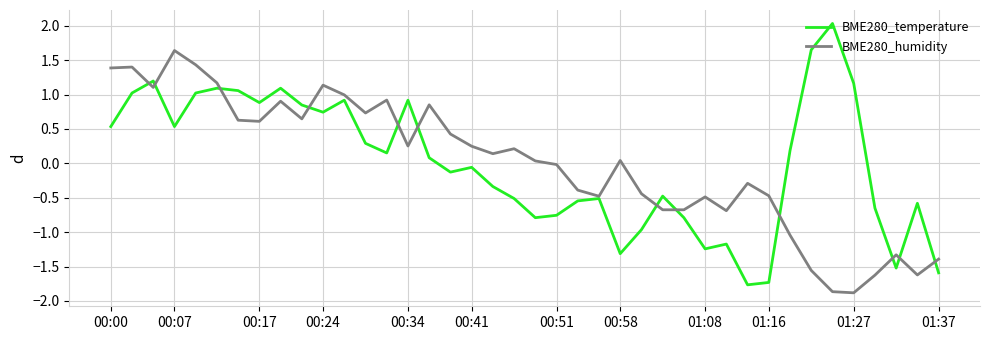

How many distinct data groups are displayed?

2